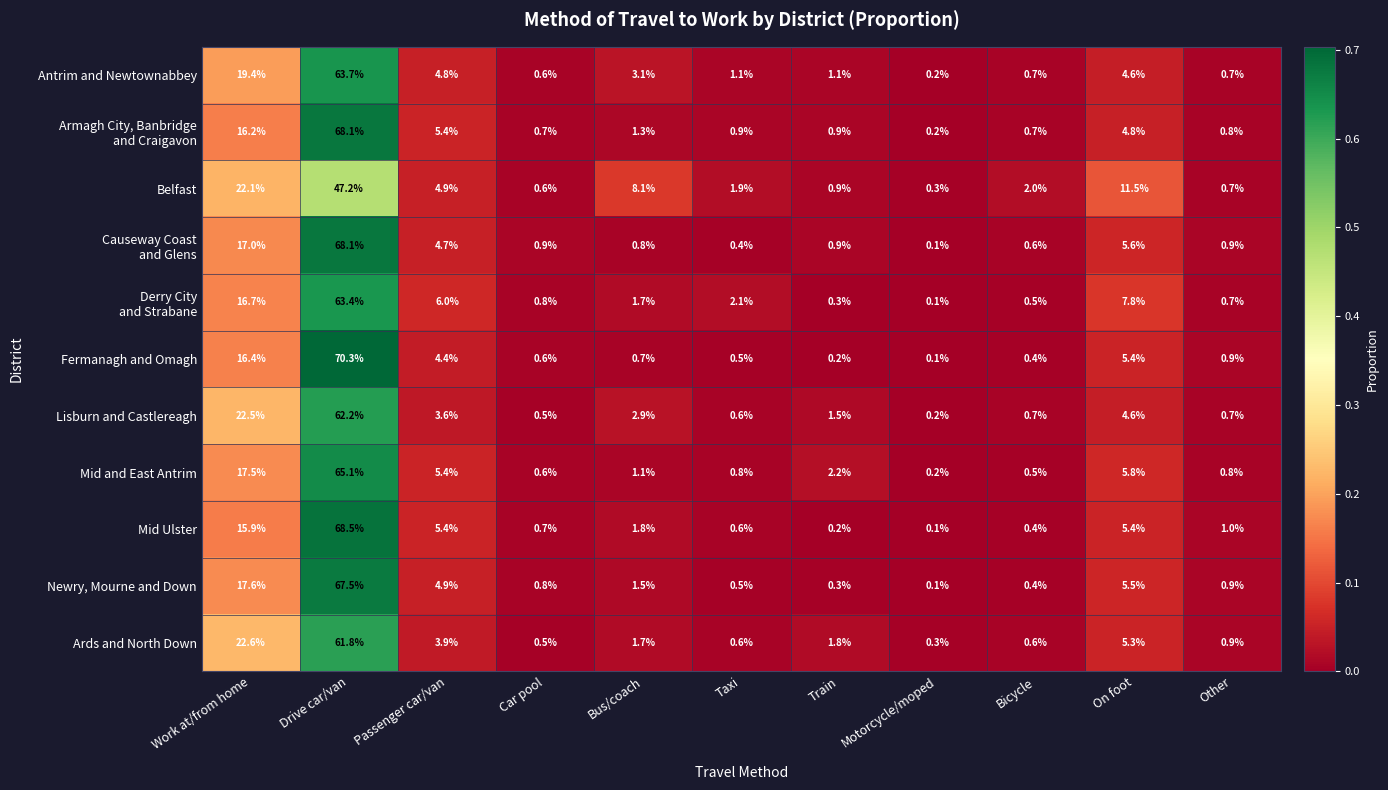

At which category is the sum across all series the highest?

Drive car/van